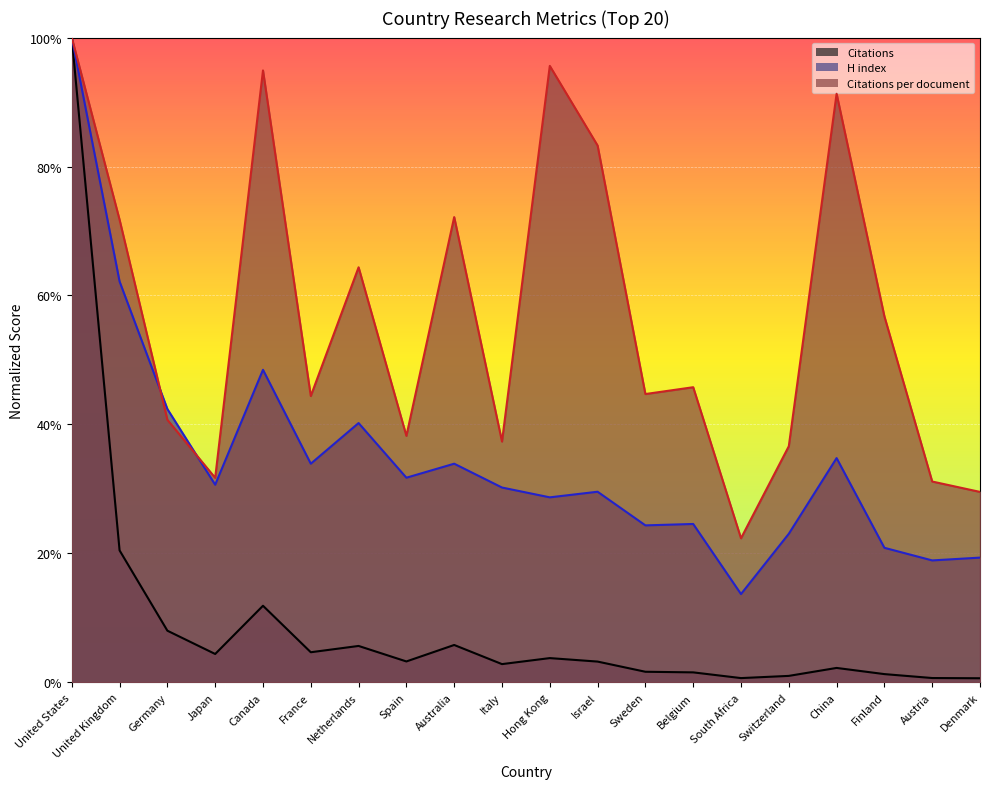

True or false: Citations per document has more than 2 points higher than both neighbors.

True